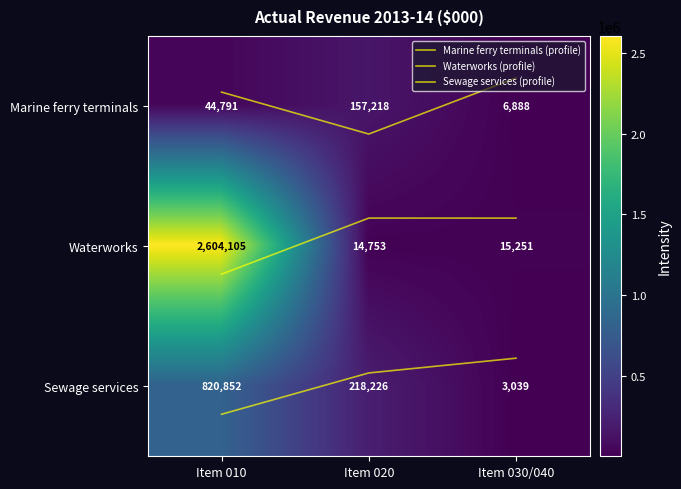

True or false: Waterworks (profile) has a value of 0.4 at Item 020.

False